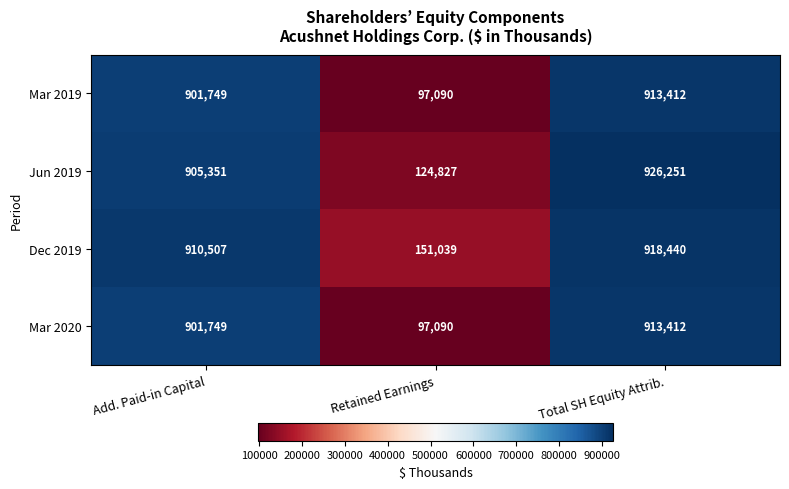

Between Add. Paid-in Capital and Total SH Equity Attrib., which series saw the biggest shift?

Jun 2019